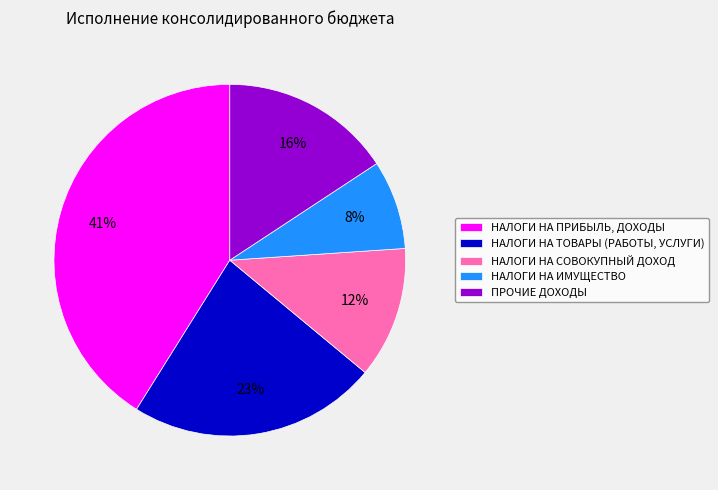

Between НАЛОГИ НА СОВОКУПНЫЙ ДОХОД and НАЛОГИ НА ИМУЩЕСТВО, which is larger?

НАЛОГИ НА СОВОКУПНЫЙ ДОХОД